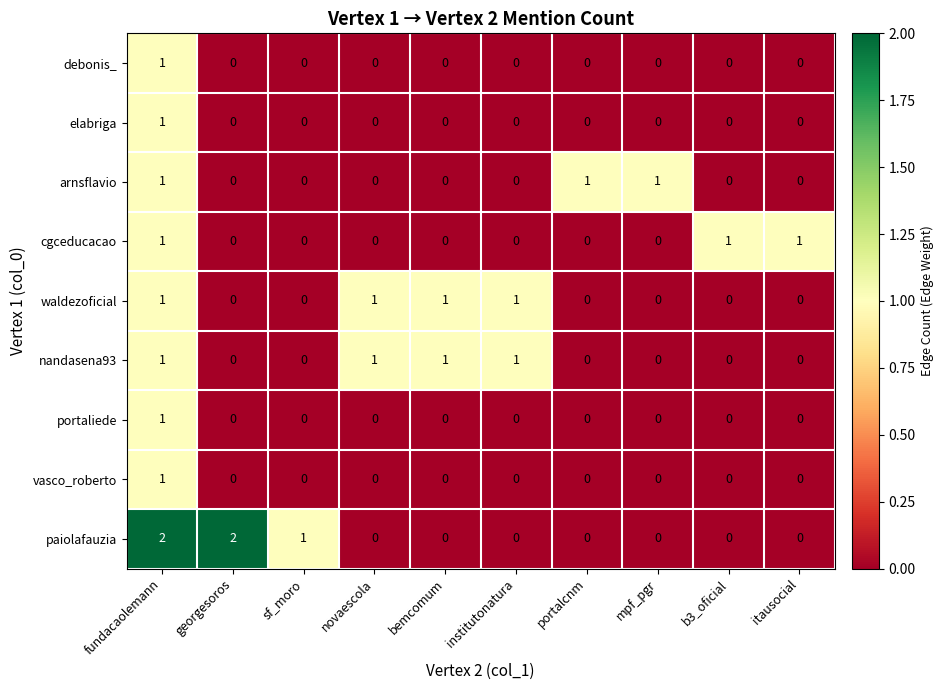

What is the total value across all series at fundacaolemann?

10